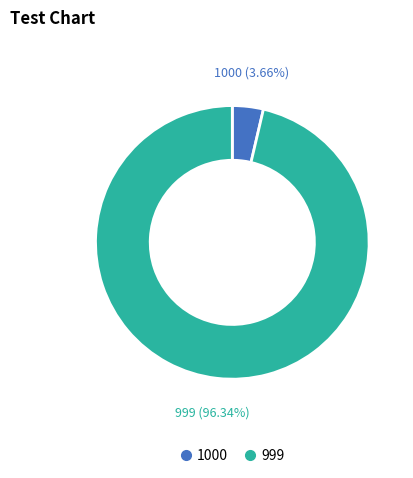

Rank the categories by value from lowest to highest.

1000, 999